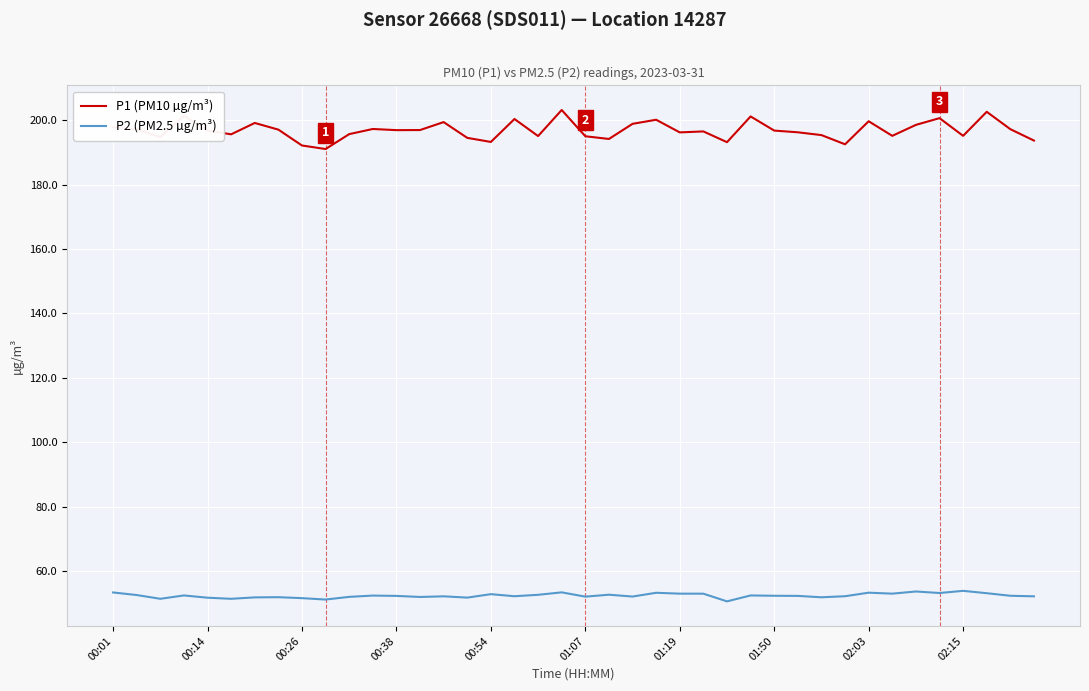

Which series has the largest total across all categories?

P1 (PM10 µg/m³)